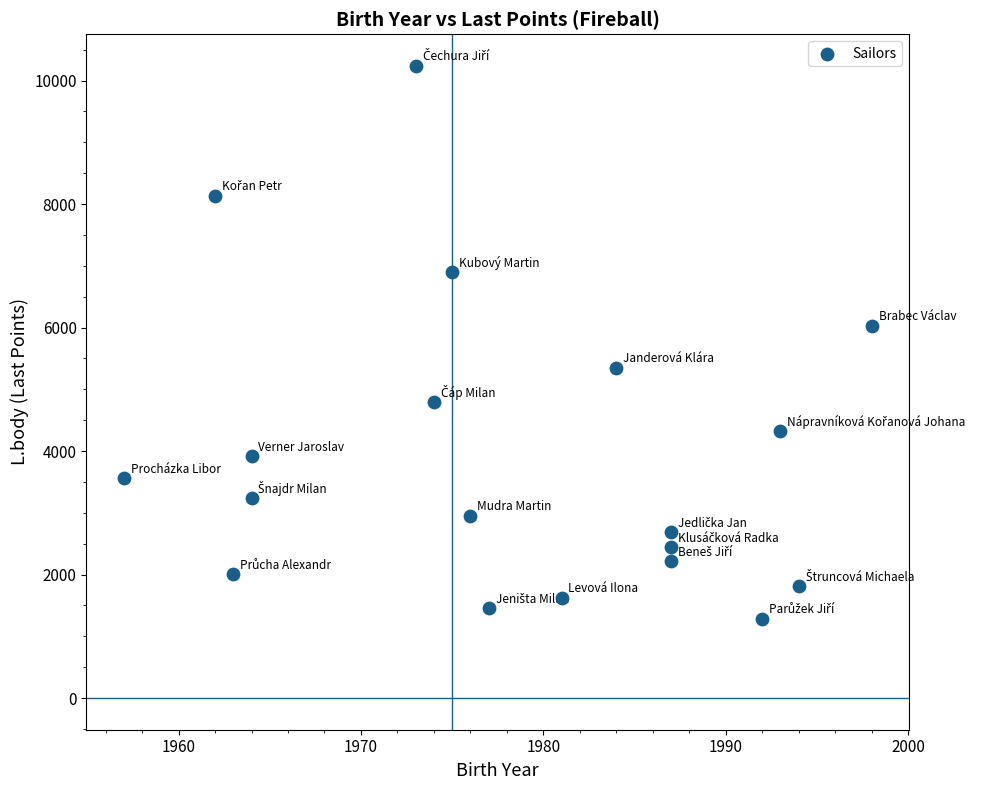

What Y value in the scatter plot is closest to 5763?

6025